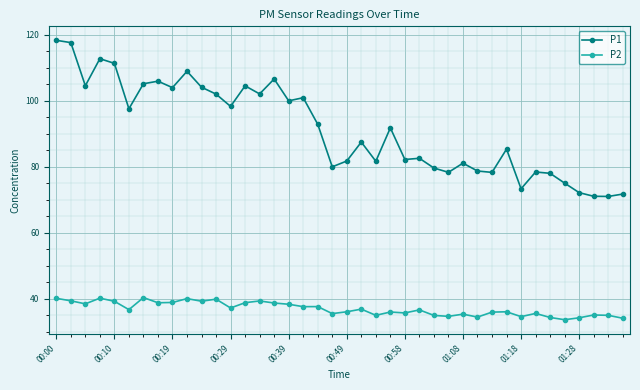

What is the average value of the P1 series?

91.4